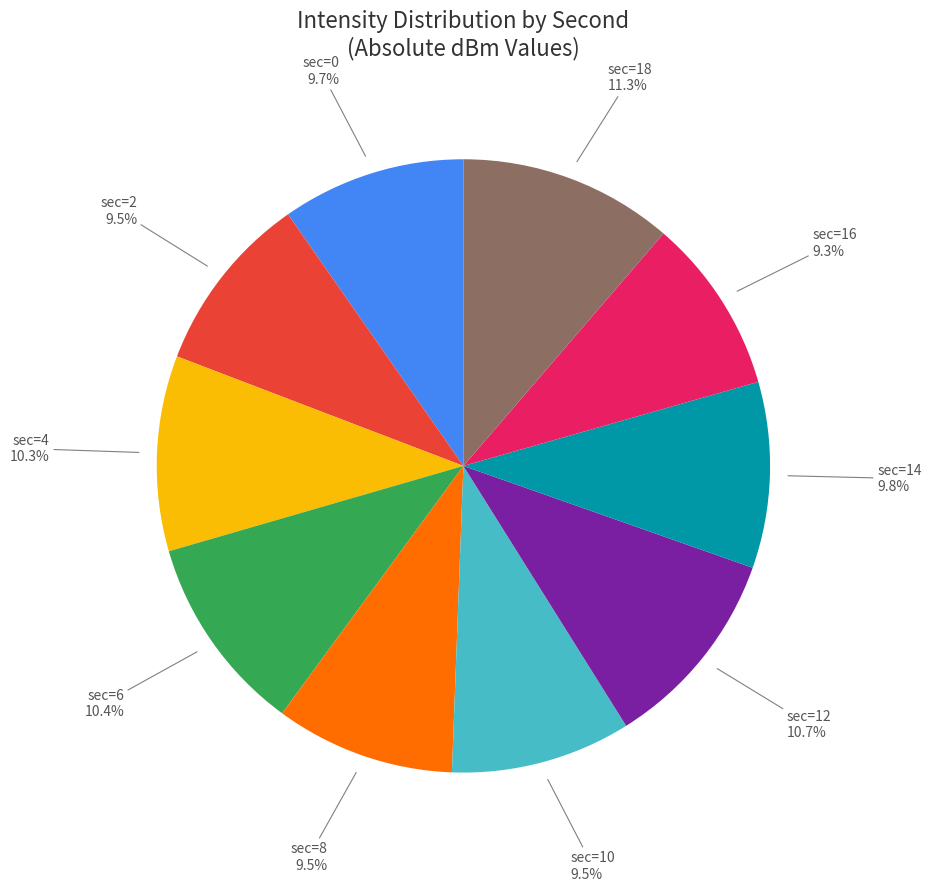

What percentage is NOT represented by sec=4?

89.7%